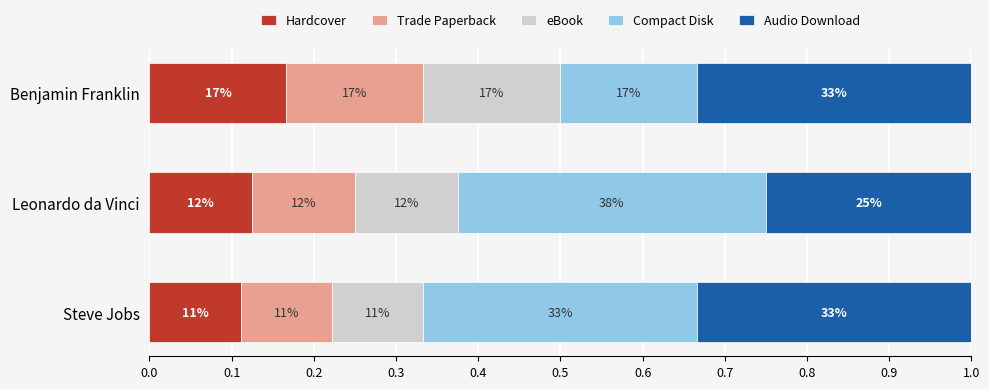

What are all the series names shown in the legend?

Hardcover, Trade Paperback, eBook, Compact Disk, Audio Download